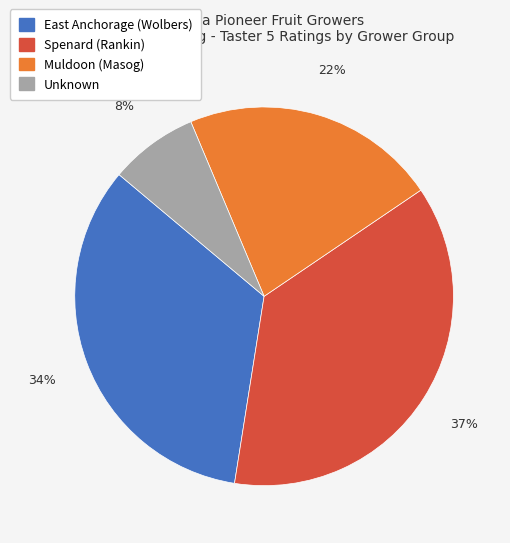

To the nearest percent, what is the average slice percentage?

25%